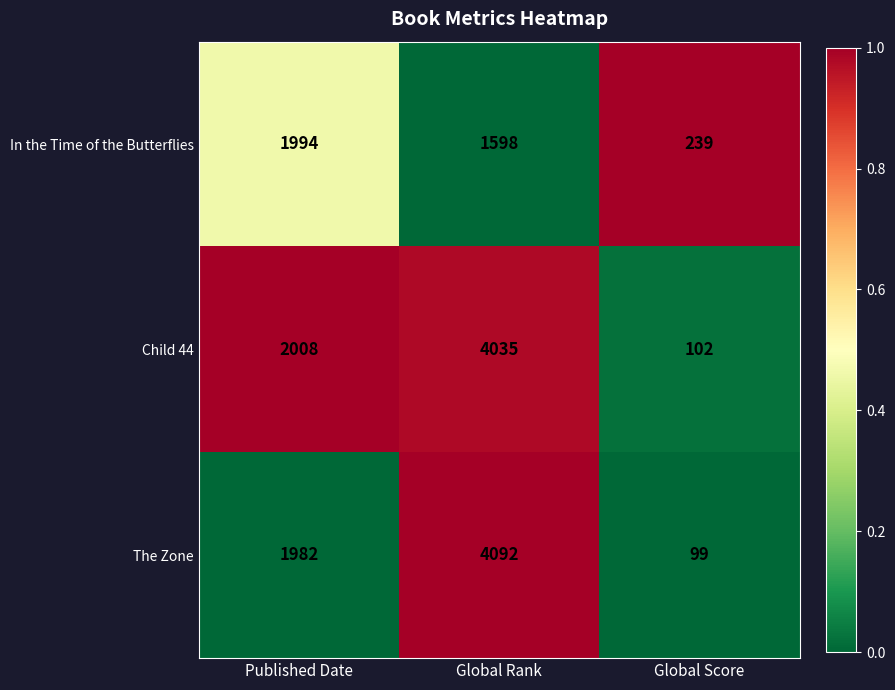

At which category is the sum across all series the highest?

Global Rank